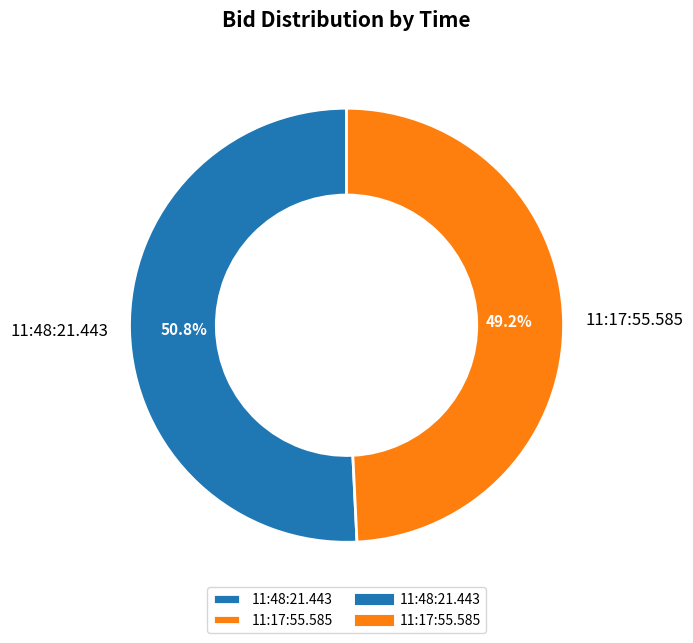

What percentage is NOT represented by 11:48:21.443?

49.2%